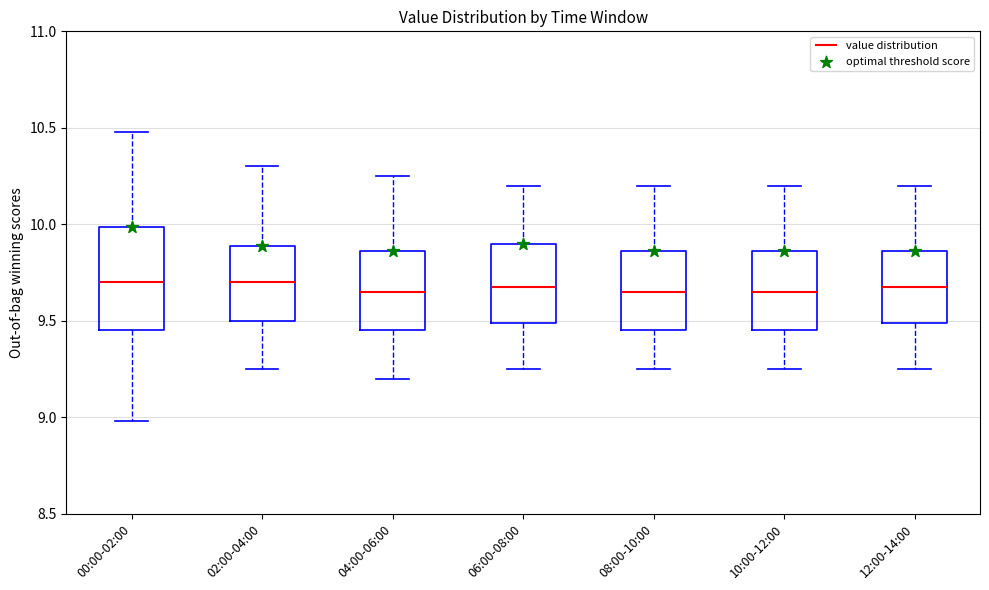

Which box is the tallest, from its lower edge to its upper edge?

00:00-02:00